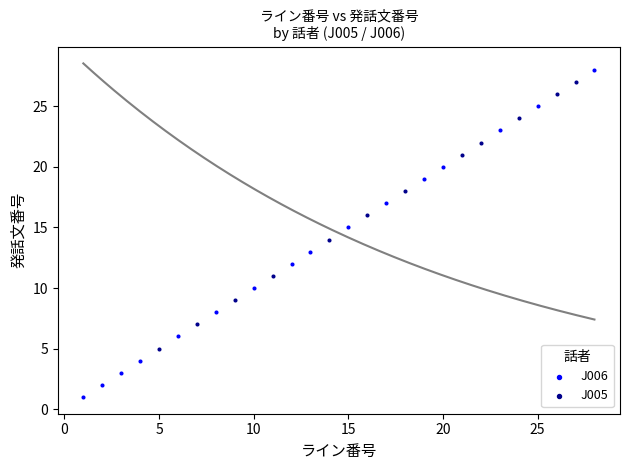

Which series reaches the minimum Y coordinate?

J006